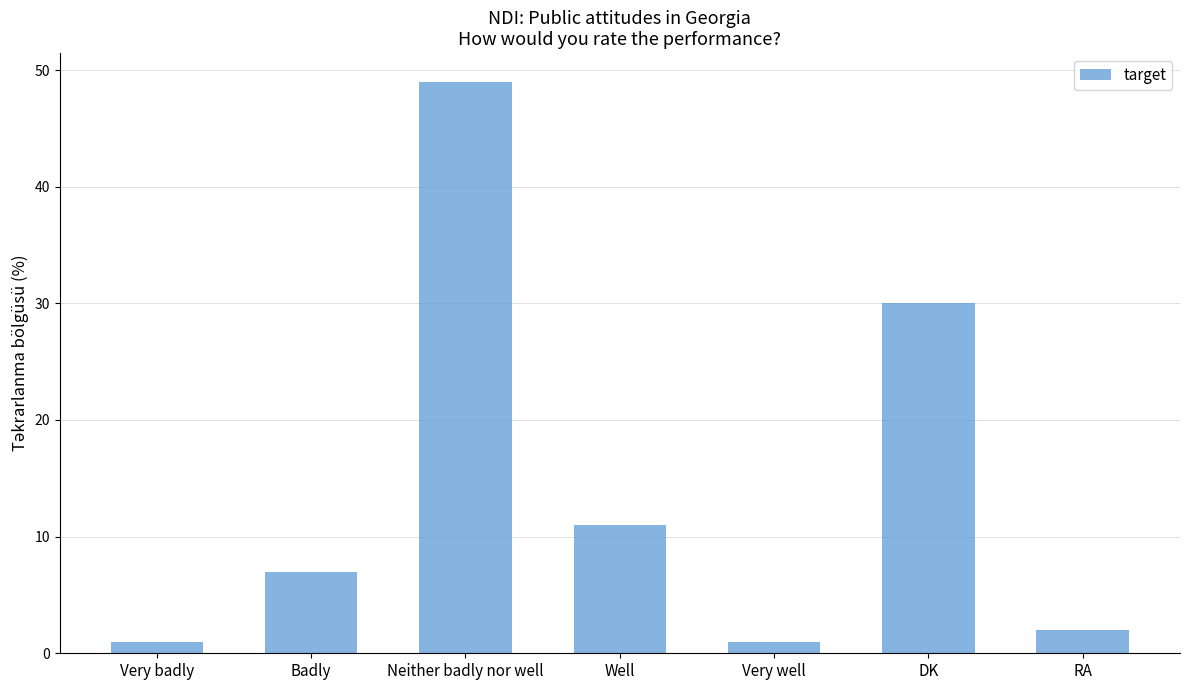

Are the bars horizontal?

No